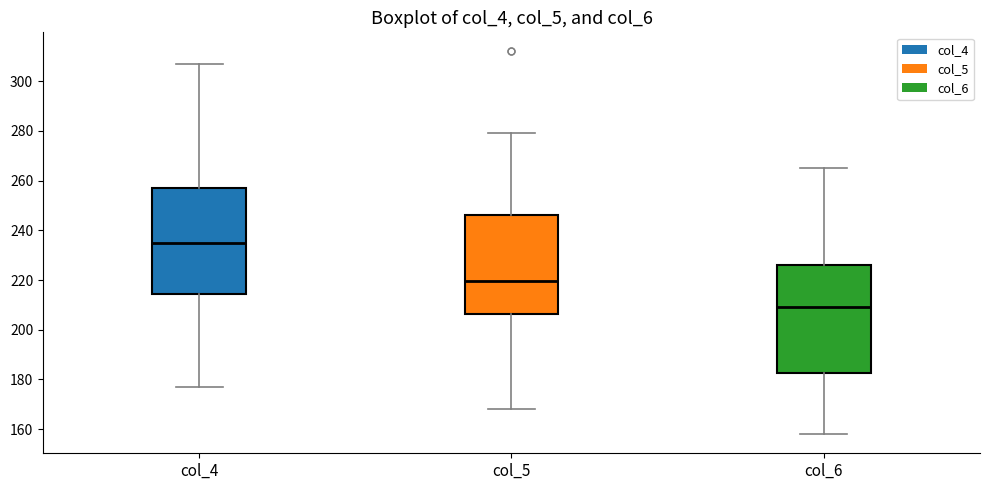

Which box's median line is the highest?

col_4